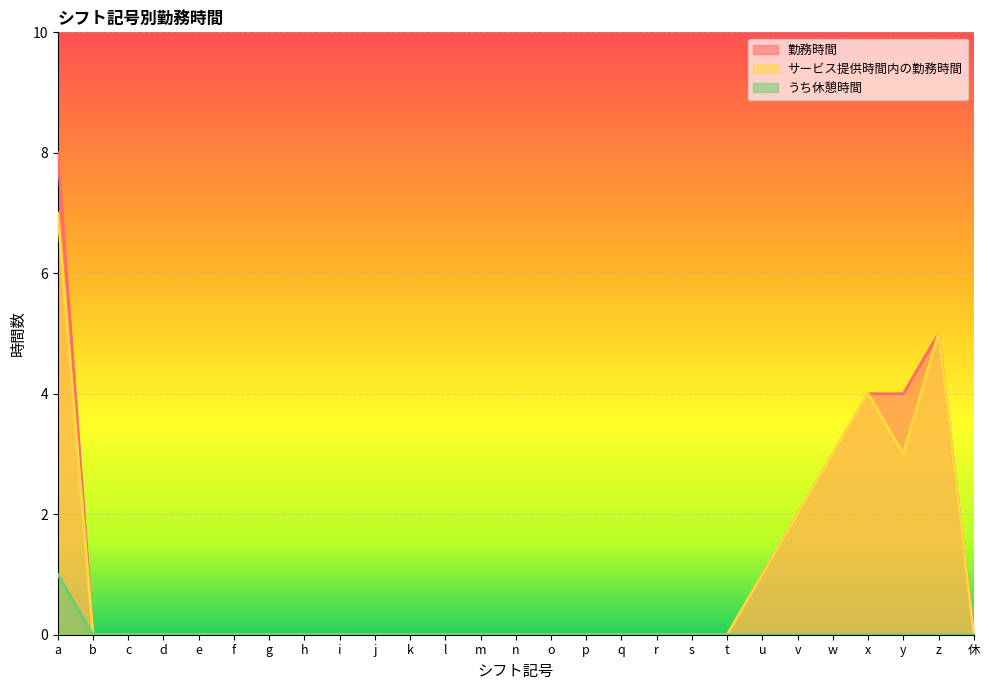

At how many categories does at least one series exceed 4?

2